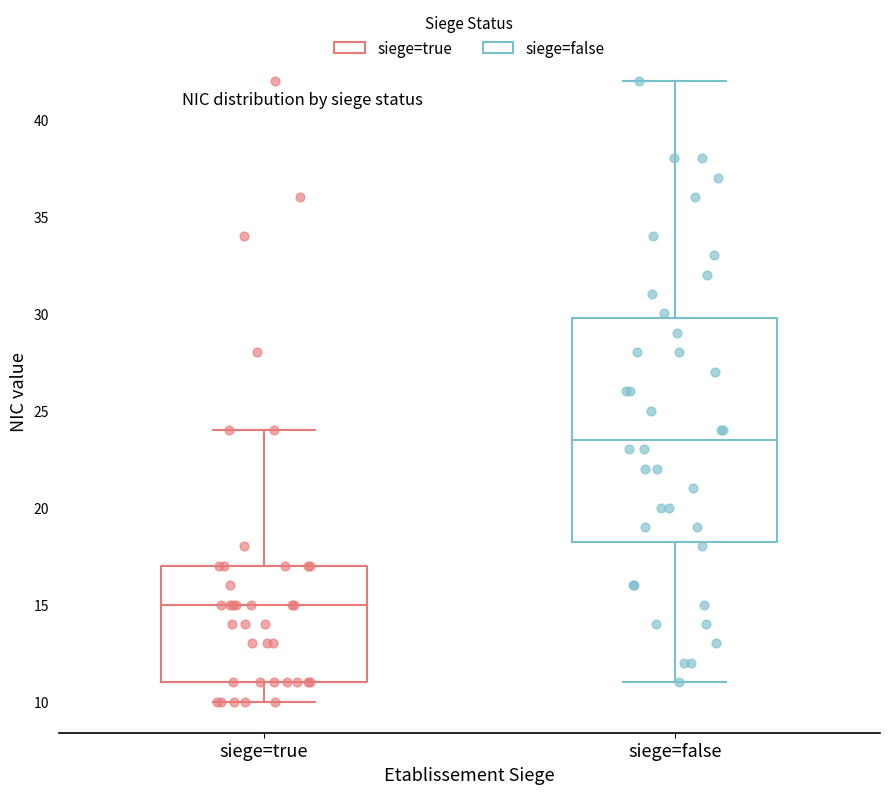

Reading left to right, read every box against the y-axis: the position of its median line, the range the box covers, and the ends of its whiskers. The values are not printed on the chart, so give them approximately, as read against the axis.

siege=true: median 15.0, box 11.0 to 17.0, whiskers 10.0 to 24.0
siege=false: median 23.5, box 18.5 to 30.0, whiskers 11.0 to 42.0